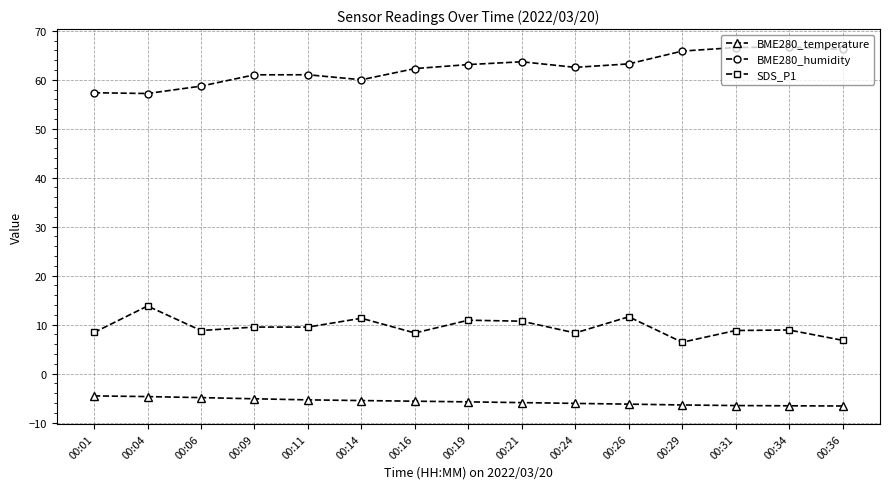

What is the maximum value shown in the chart?

66.7